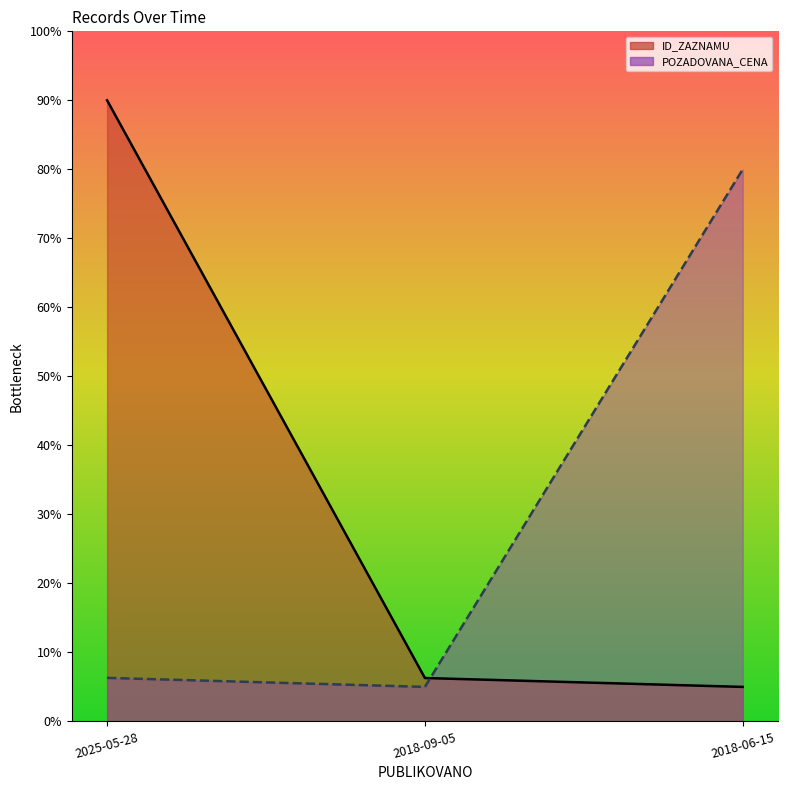

The value of ID_ZAZNAMU at 2018-06-15 is 0.1. True or false?

False